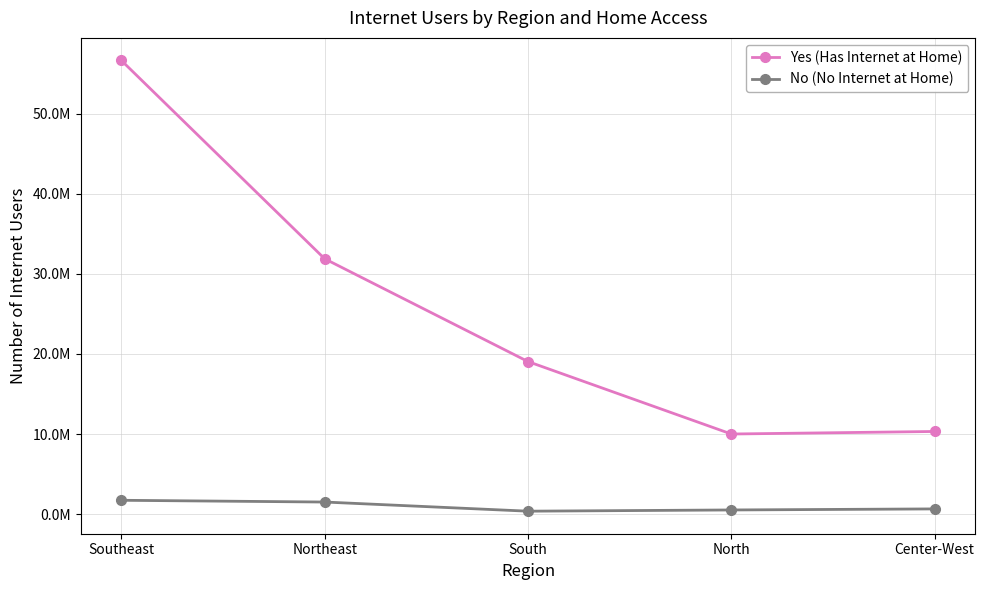

What position from the right is Center-West?

1